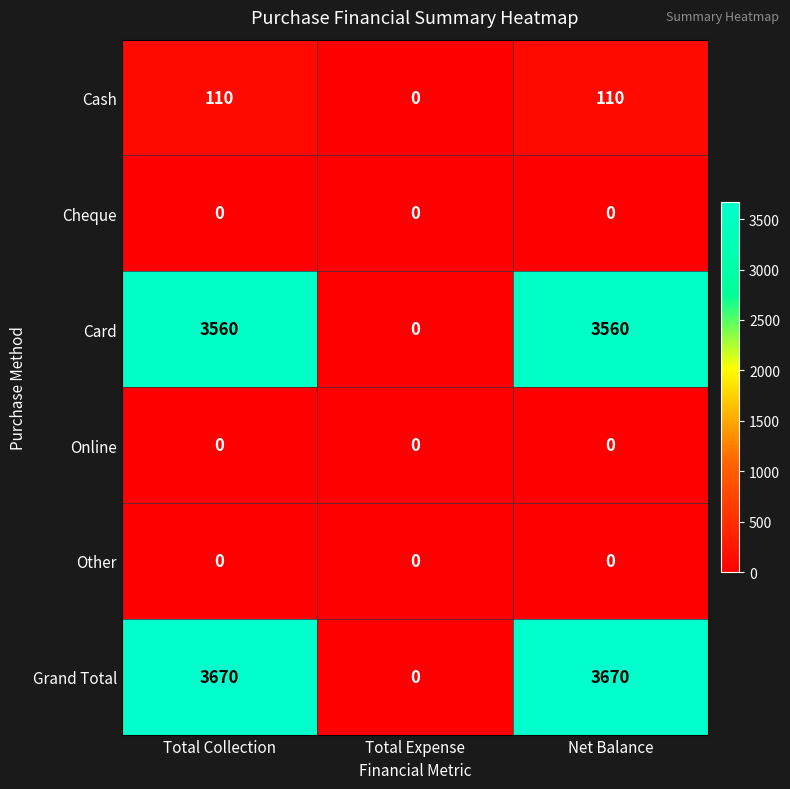

Read the Cash value at Net Balance, to the nearest 10.

110